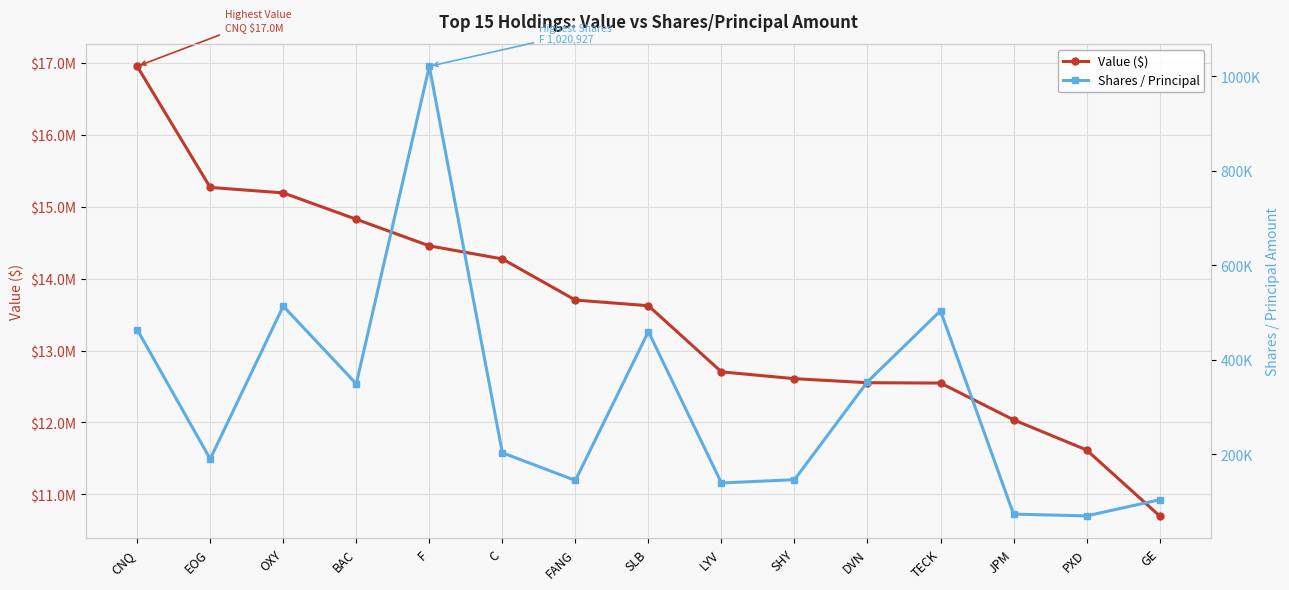

Is the value of Shares / Principal at LYV greater than the value of Value ($) at C?

No